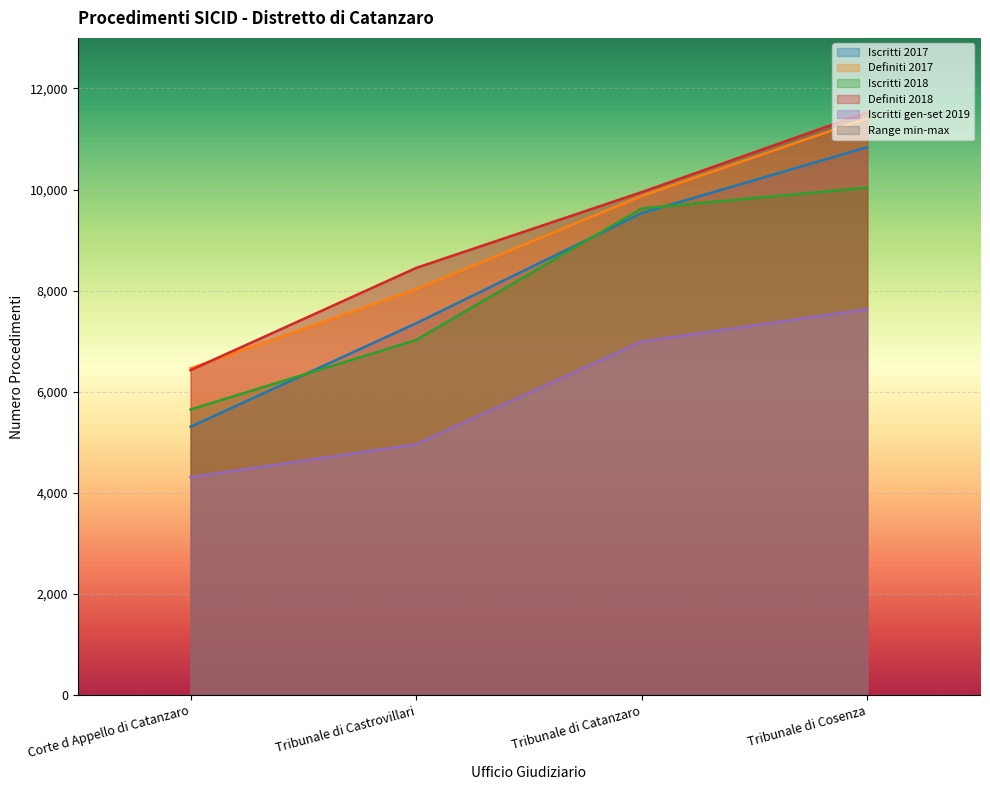

Reading left to right, transcribe all the data shown in this chart.

Iscritti 2017: 5308	7355	9534	10839
Definiti 2017: 6463	8029	9872	11412
Iscritti 2018: 5650	7025	9626	10039
Definiti 2018: 6427	8450	9949	11528
Iscritti gen-set 2019: 4313	4962	6994	7634